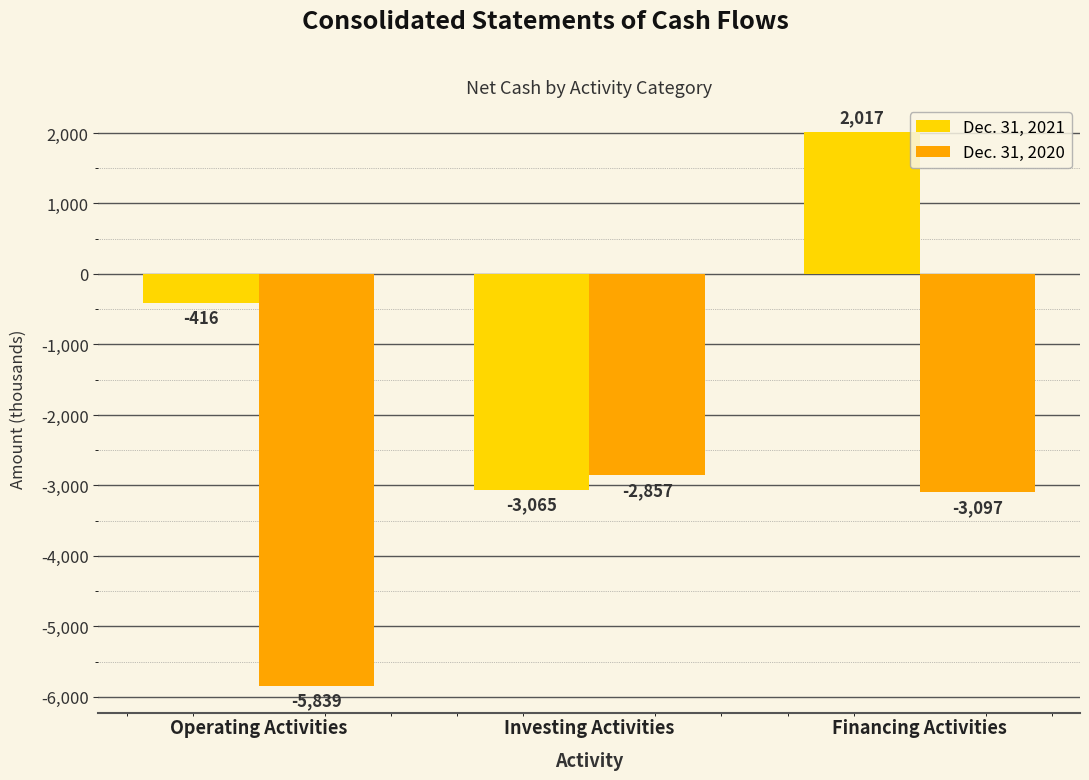

What is the difference between the Dec. 31, 2020 values at Financing Activities and Operating Activities?

2742